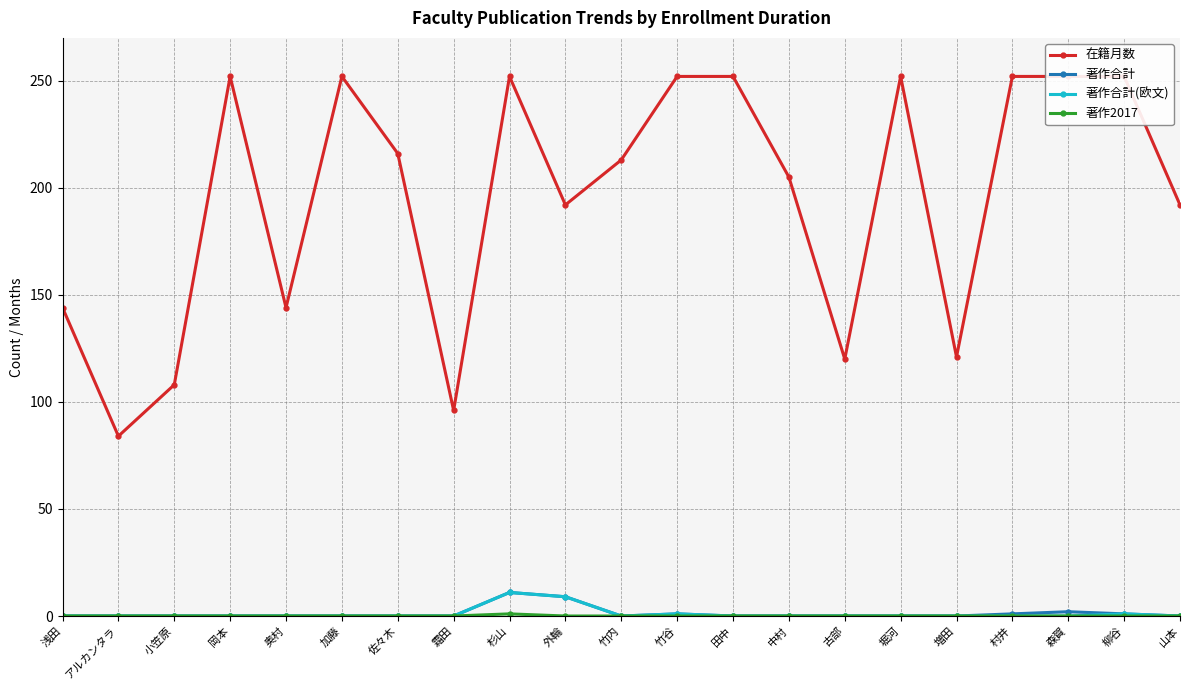

The 著作合計 series shows -5 at 増田. True or false?

False